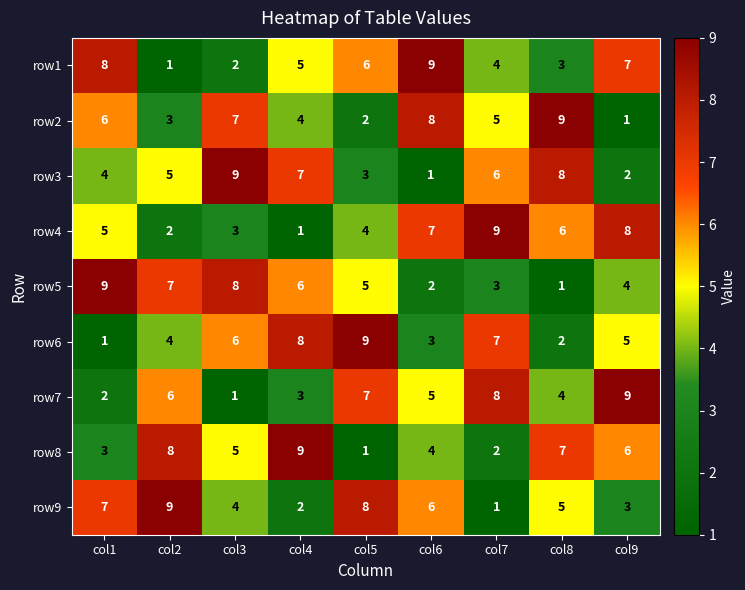

Count the row1 values in the range 3 to 7.

5